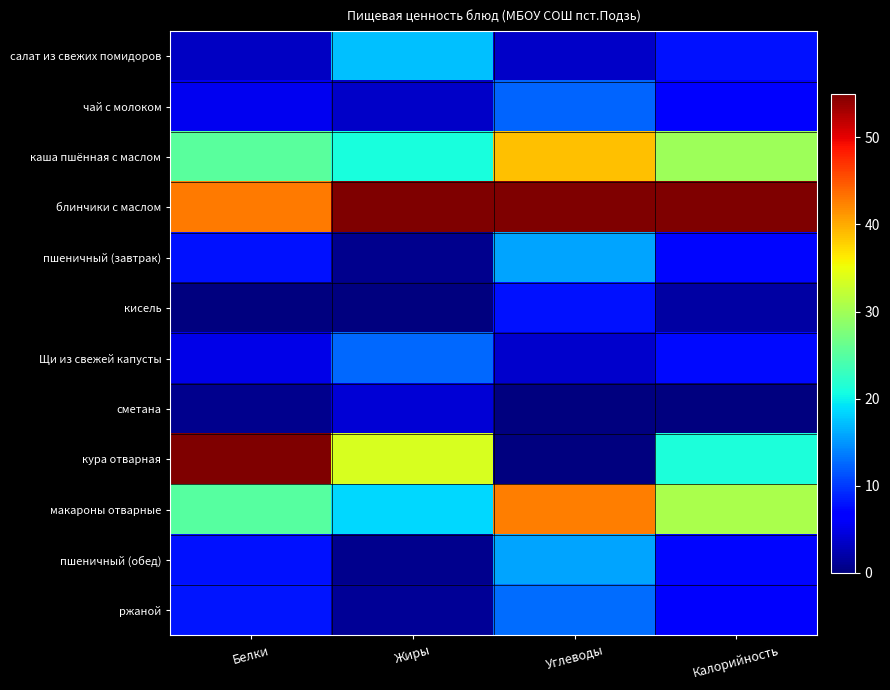

Which series has the largest range (max minus min)?

кура отварная